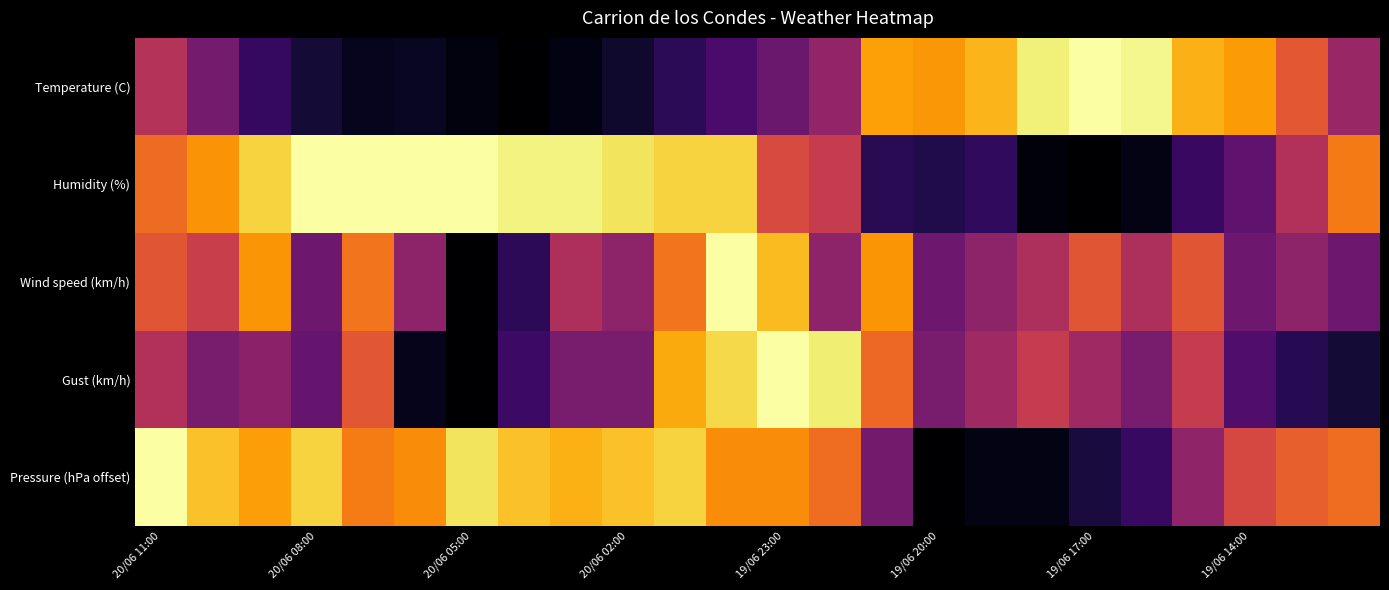

At which category does the chart reach its peak across all series?

19/06 17:00